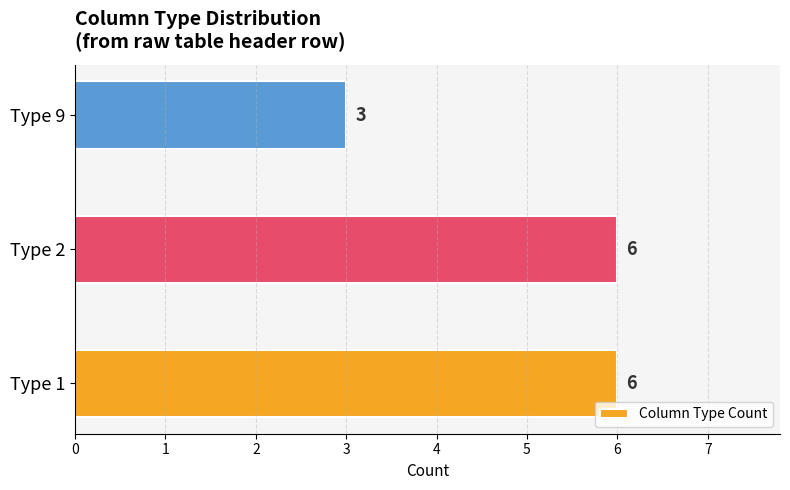

Reading bottom to top, what are all the values shown in this chart?

6	6	3